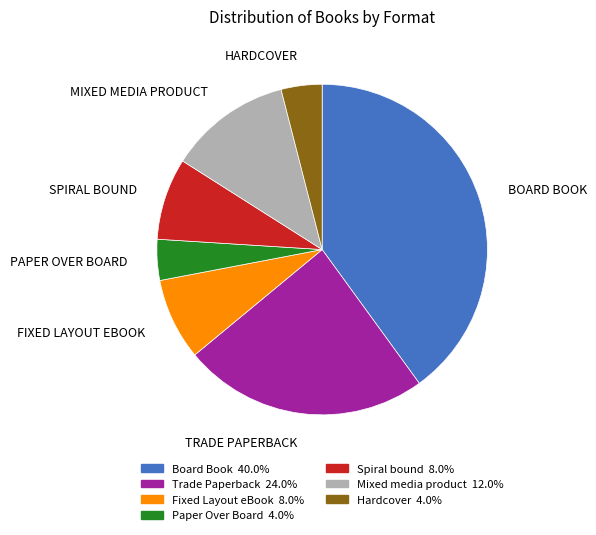

Which category has the biggest portion of the pie?

Board Book